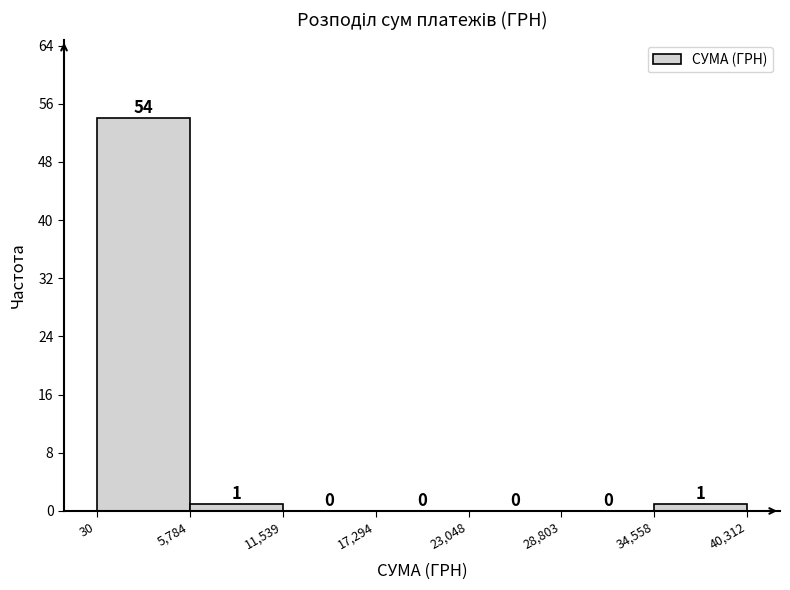

Reading left to right, list every bar in this chart as the range it spans on the x-axis followed by its height.

30 to 5,784: 54
5,784 to 11,539: 1
11,539 to 17,294: 0
17,294 to 23,048: 0
23,048 to 28,803: 0
28,803 to 34,558: 0
34,558 to 40,312: 1